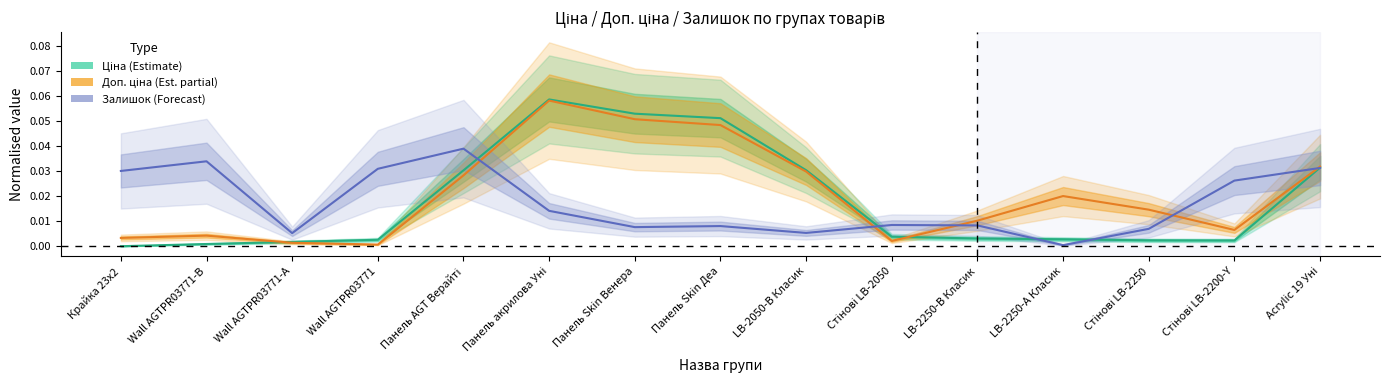

List the series in order of their overall mean, highest first.

Доп. ціна (Est. partial), Ціна (Estimate), Залишок (Forecast)